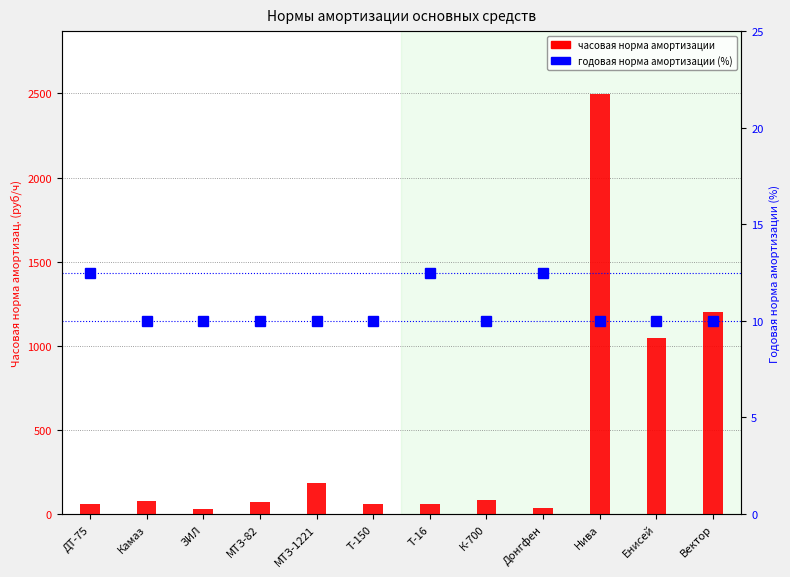

At which category does the chart reach its peak across all series?

Нива